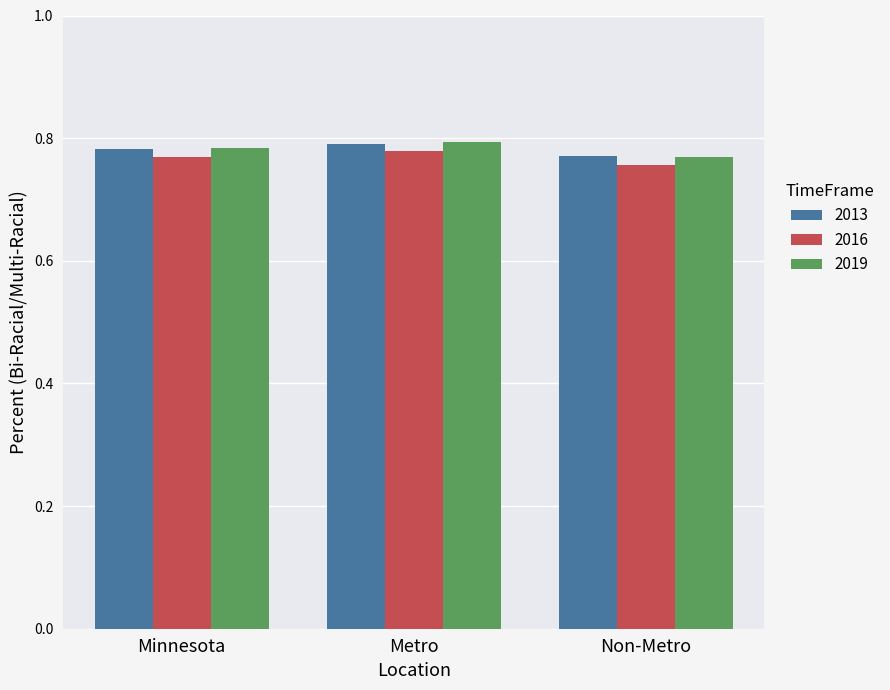

At how many categories does at least one series exceed 0?

3